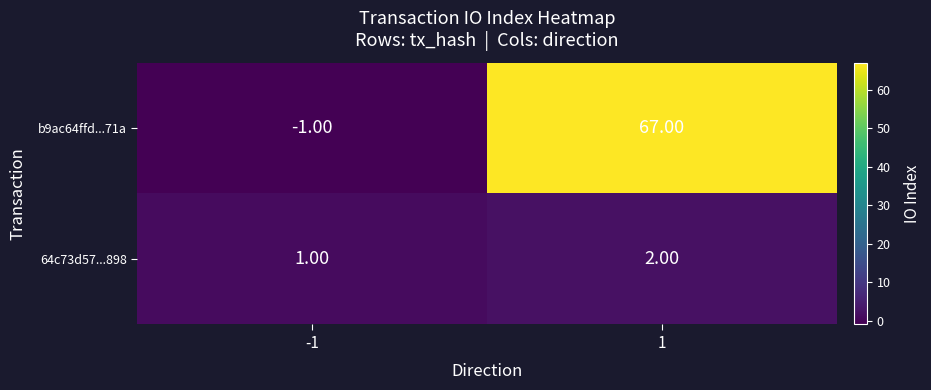

What is the difference between the highest and lowest values at -1?

2